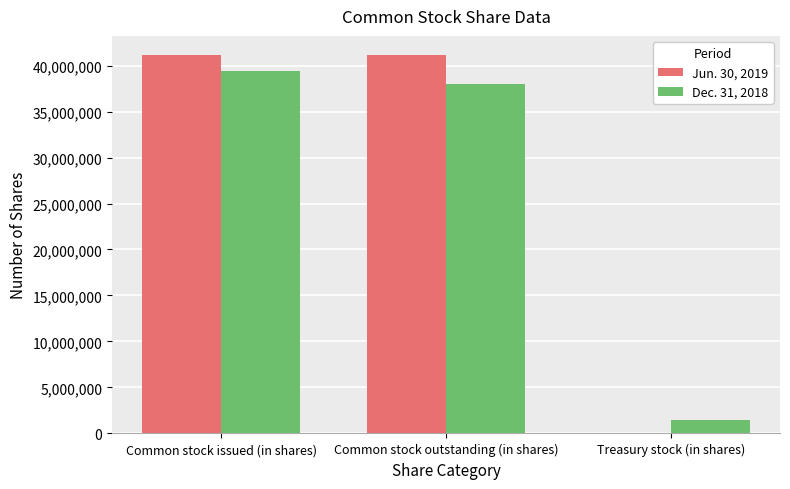

How many data points does each series have?

3